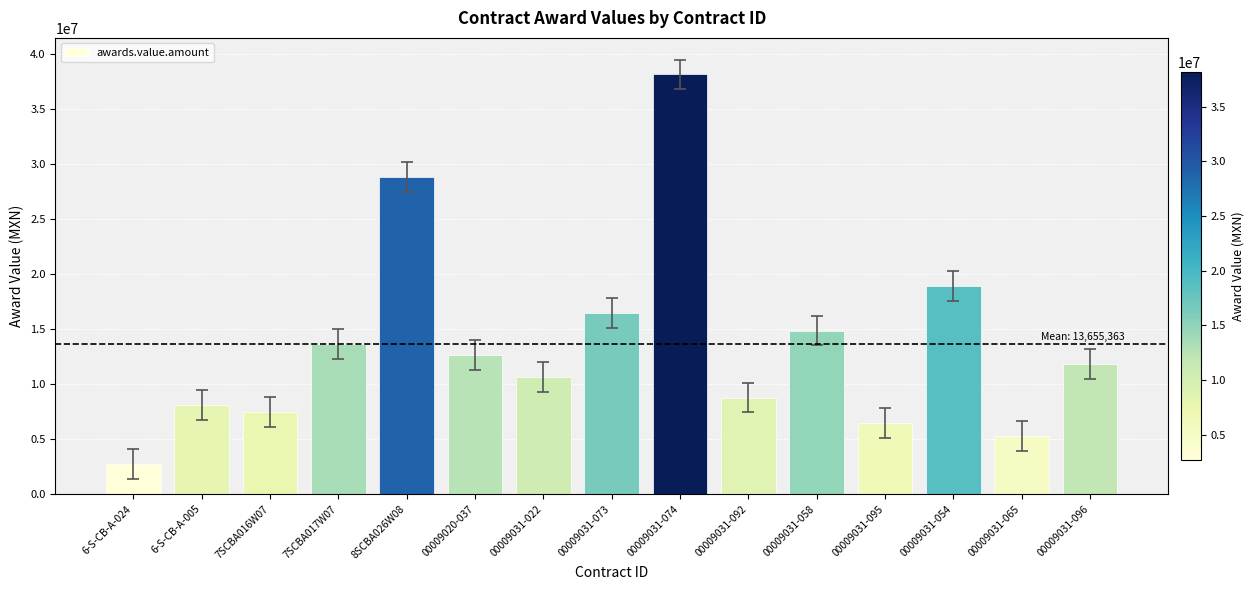

Read the value at 8SCBA026W08.

28873183.5